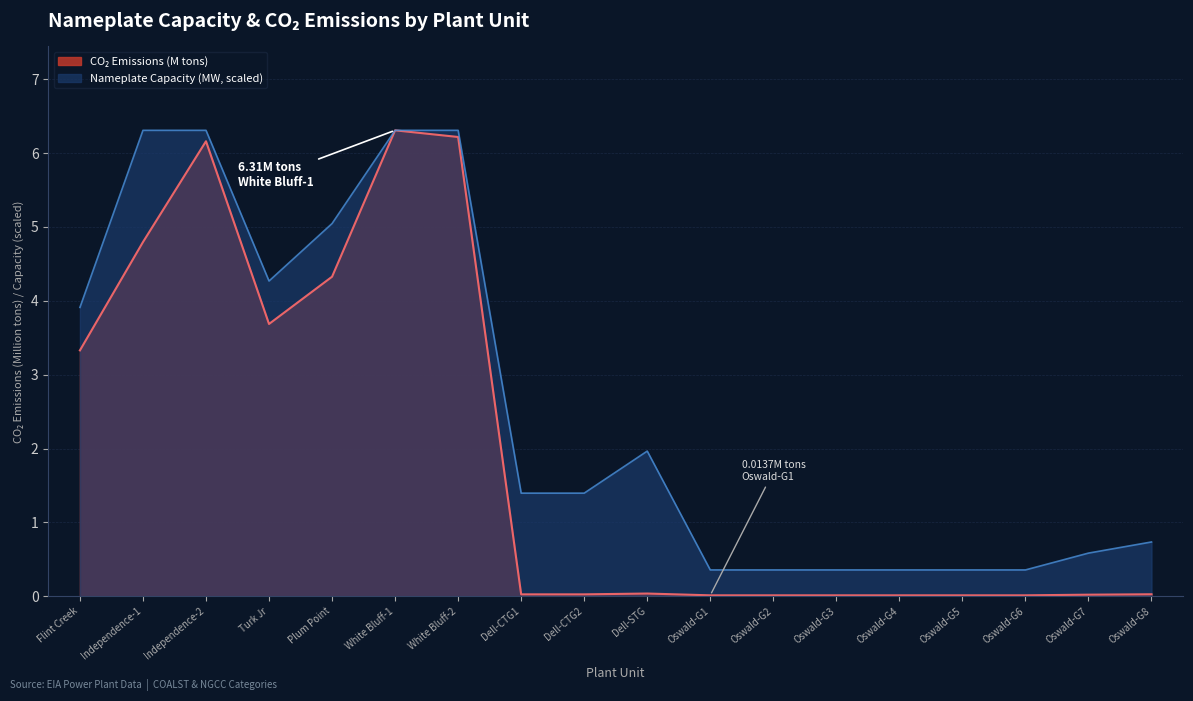

True or false: Carbon Dioxide Emissions (tons) has more than 0 points higher than both neighbors.

True